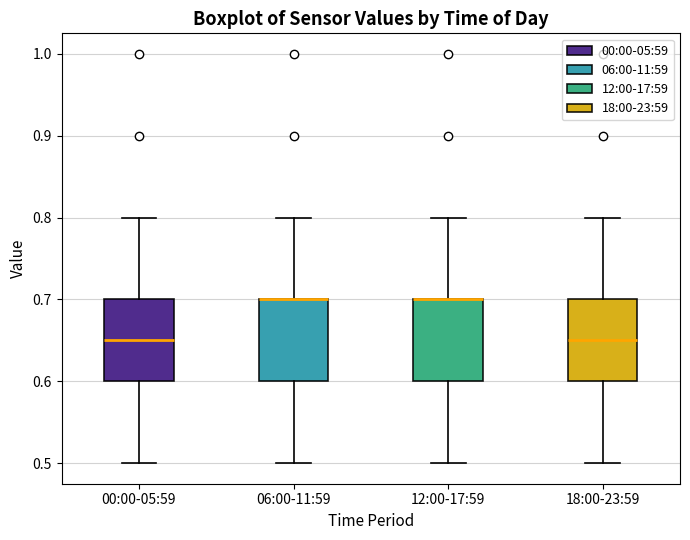

Where does the median line of the box for 00:00-05:59 sit on the y-axis? The values are not printed on the chart, so give them approximately, as read against the axis.

0.65